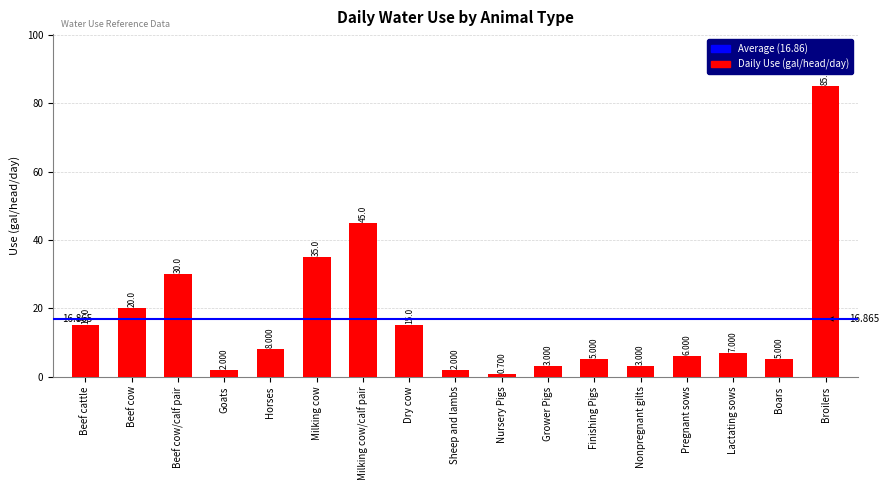

The value at Grower Pigs is 3.0. True or false?

True